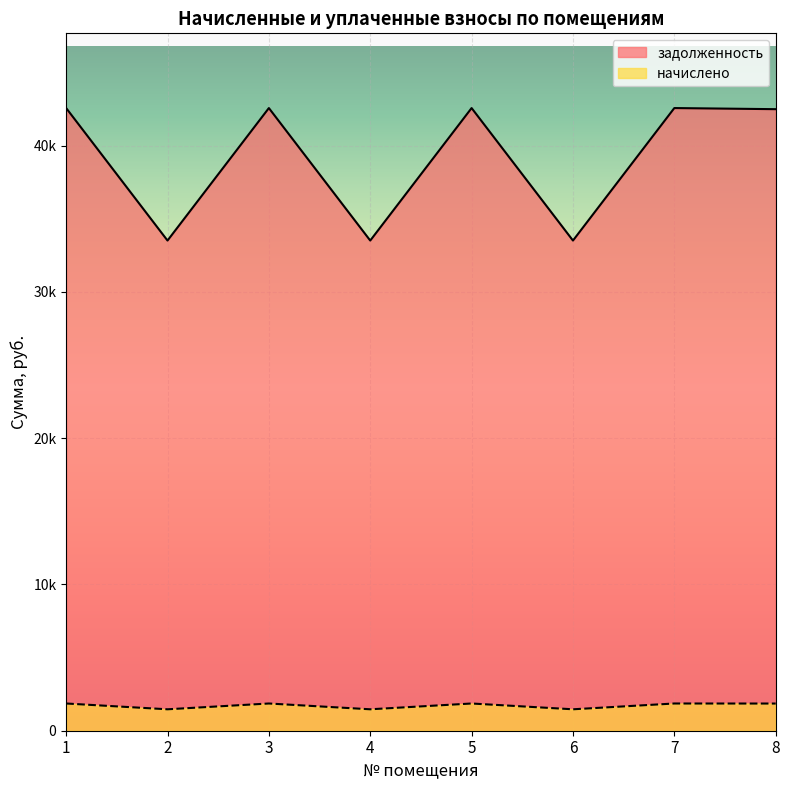

What is the difference between the начислено values at 6 and 5?

396.0